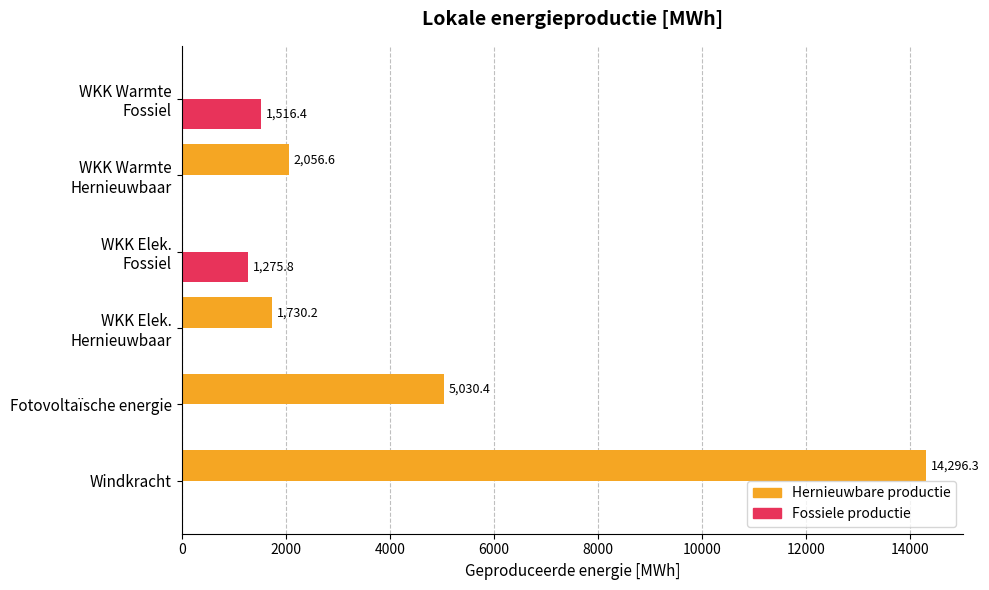

At which category is the sum across all series the highest?

Windkracht